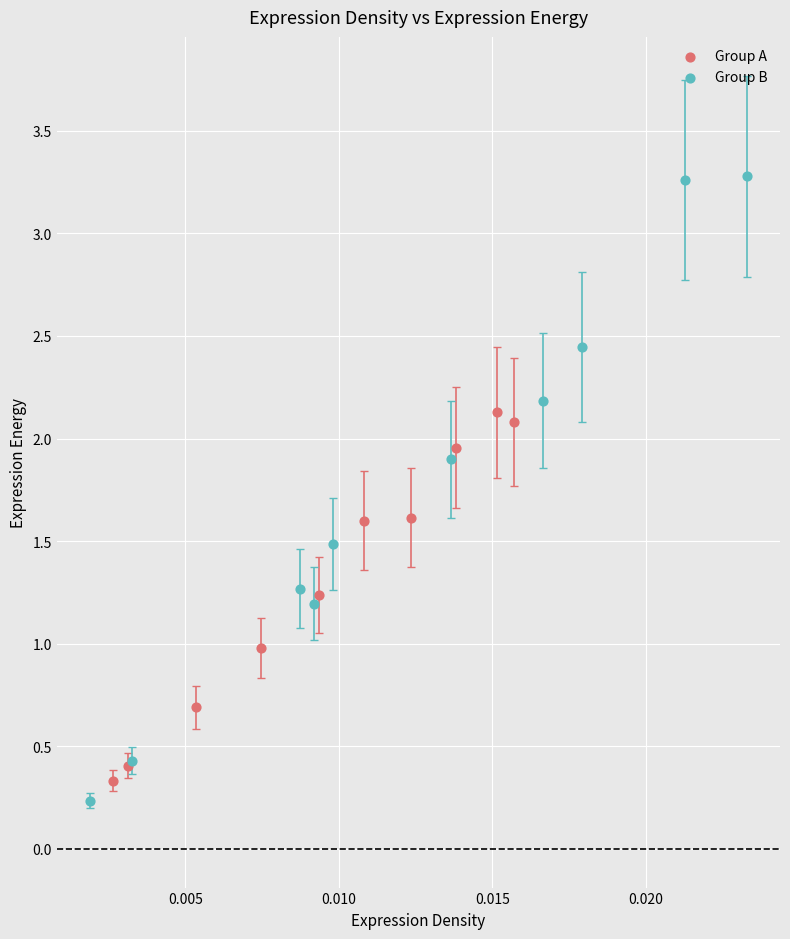

Which series has the widest spread of Y values?

Group B